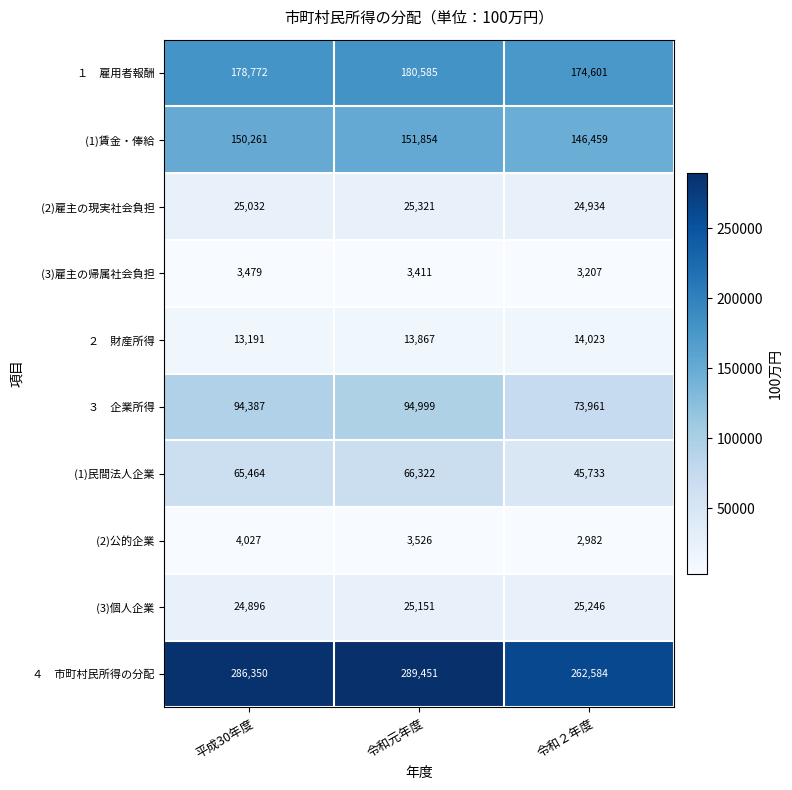

At which category does the chart reach its minimum across all series?

令和２年度